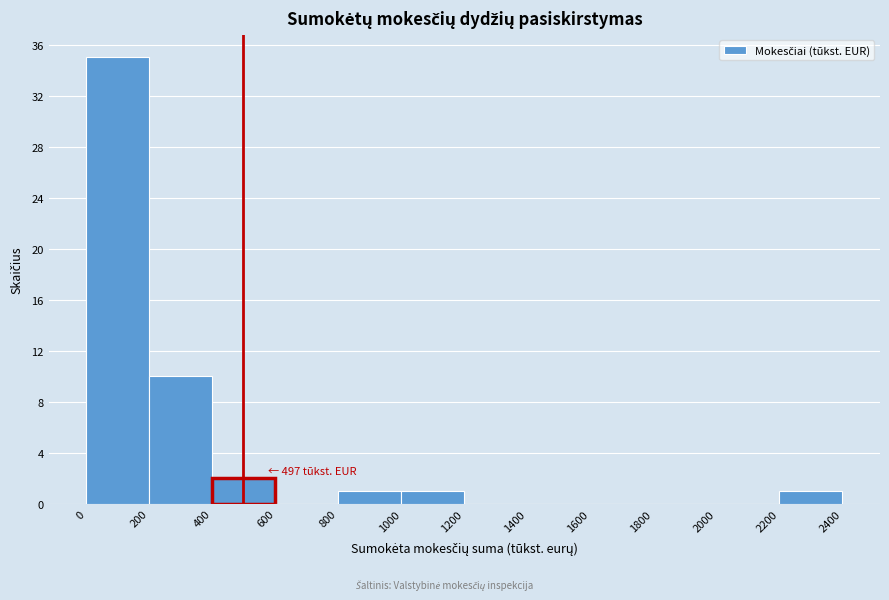

Over which range of the x-axis is the bar tallest?

0 to 200